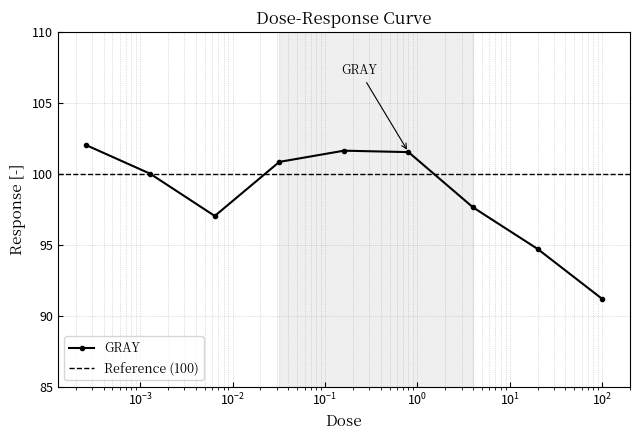

Count the number of categories in the chart.

9